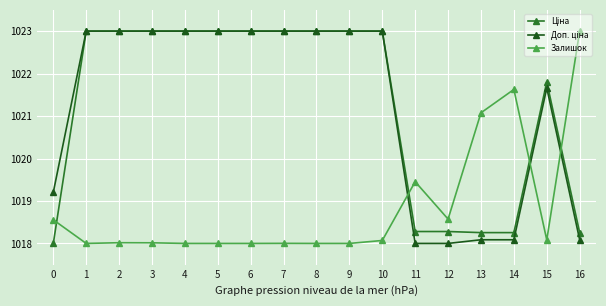

How many times do Залишок and Доп. ціна cross each other?

3